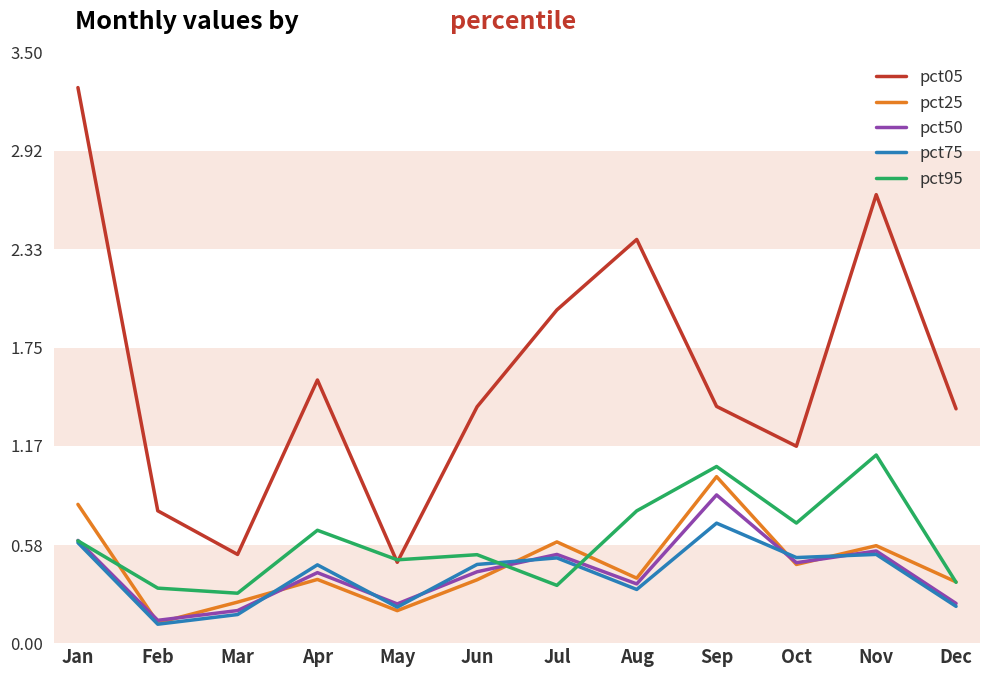

At how many categories does at least one series exceed 2?

3